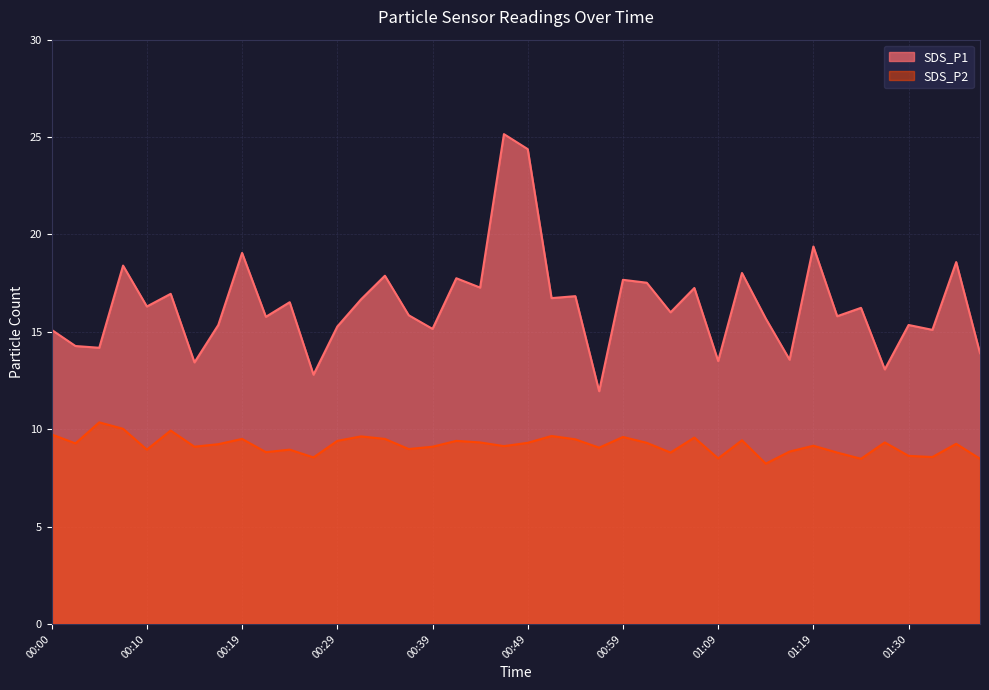

List the series in order of their overall mean, lowest first.

SDS_P2, SDS_P1